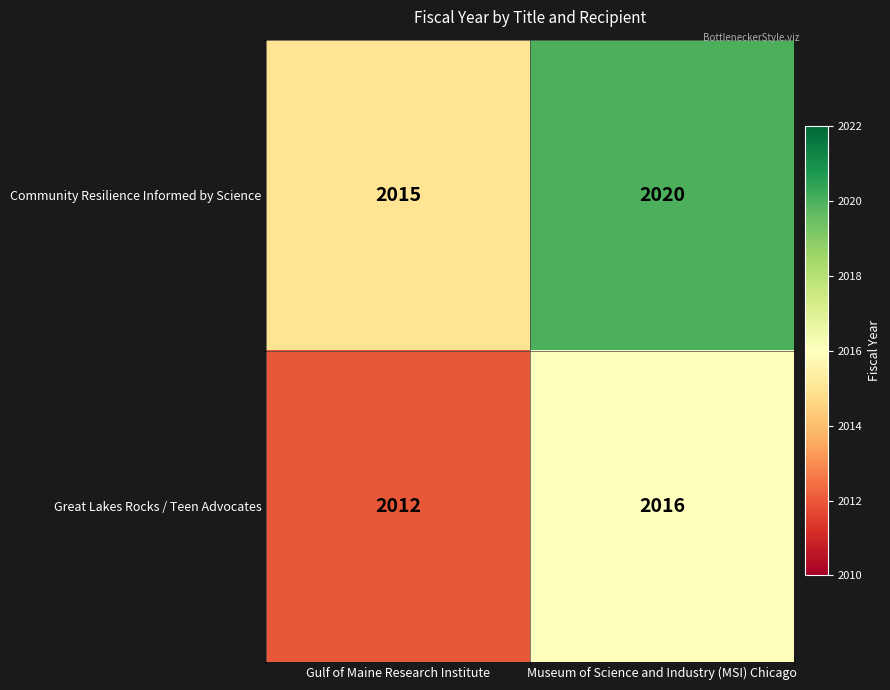

Is it true that Great Lakes Rocks / Teen Advocates equals 1035 at Gulf of Maine Research Institute?

False